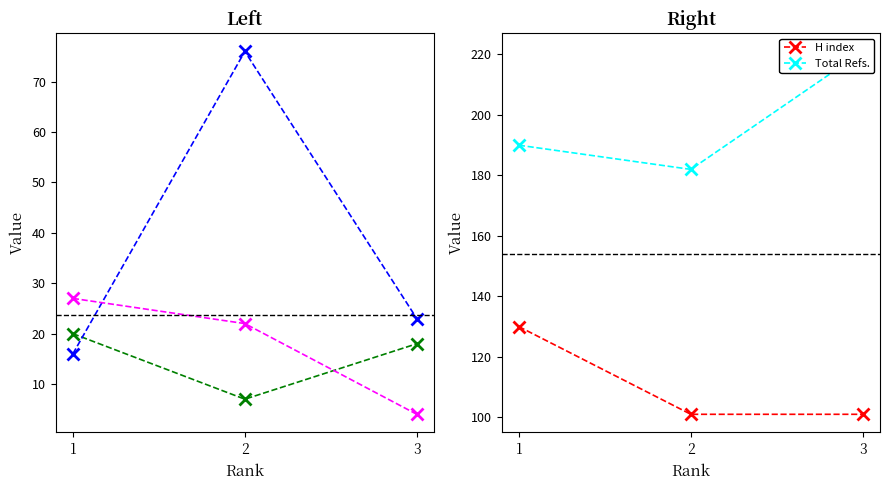

What is the sum of all Total Refs. values?

593